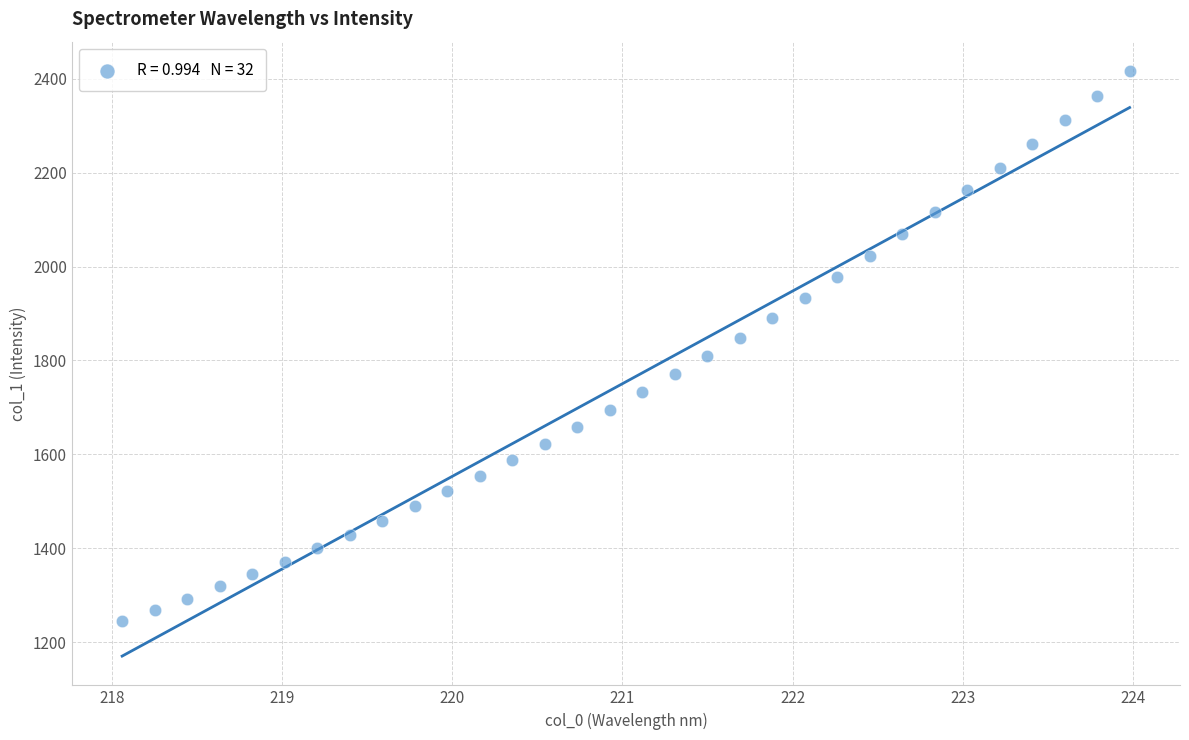

What is the range of X values (max minus min)?

5.9